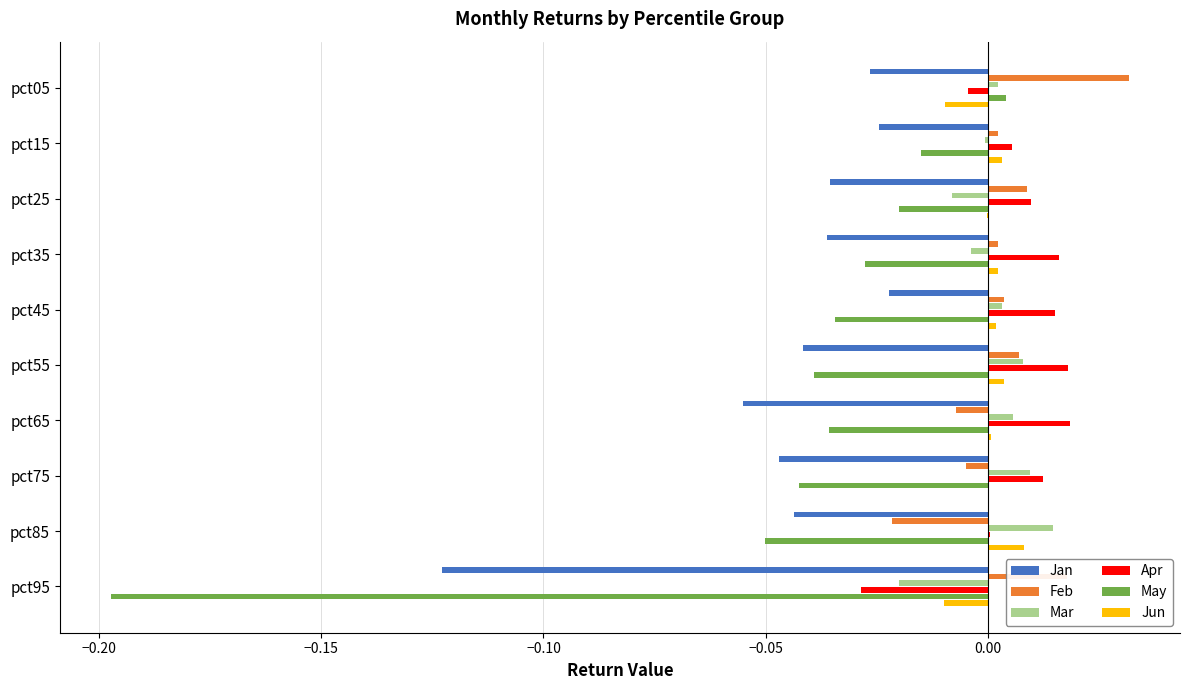

The value of Feb at pct45 is 0.0. True or false?

True